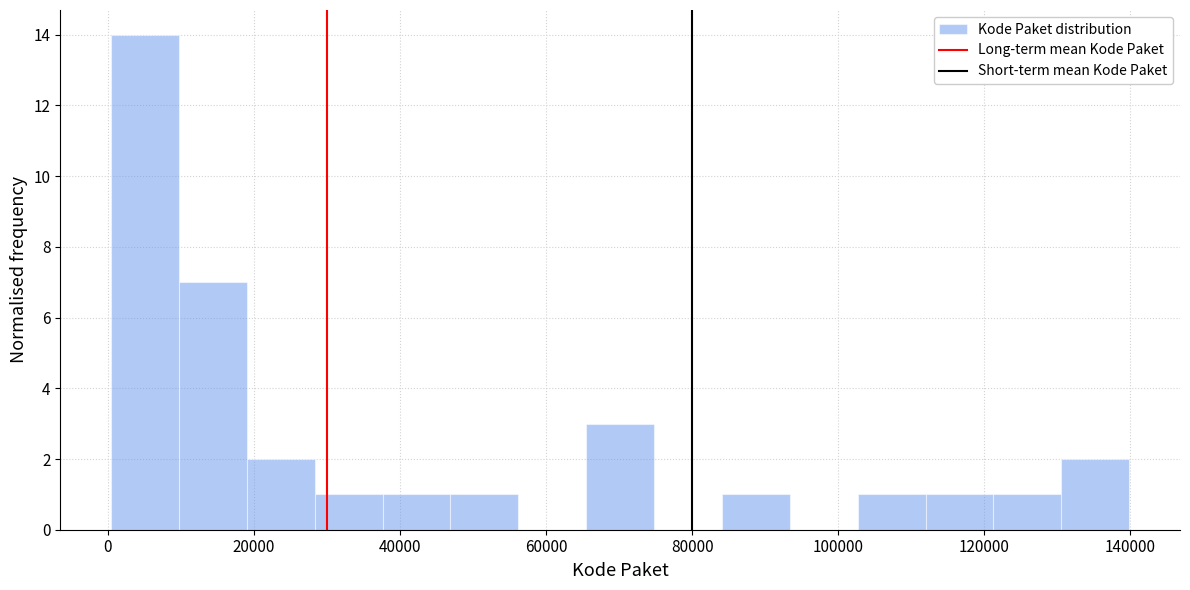

Over which range of the x-axis is the bar tallest?

0 to 10000